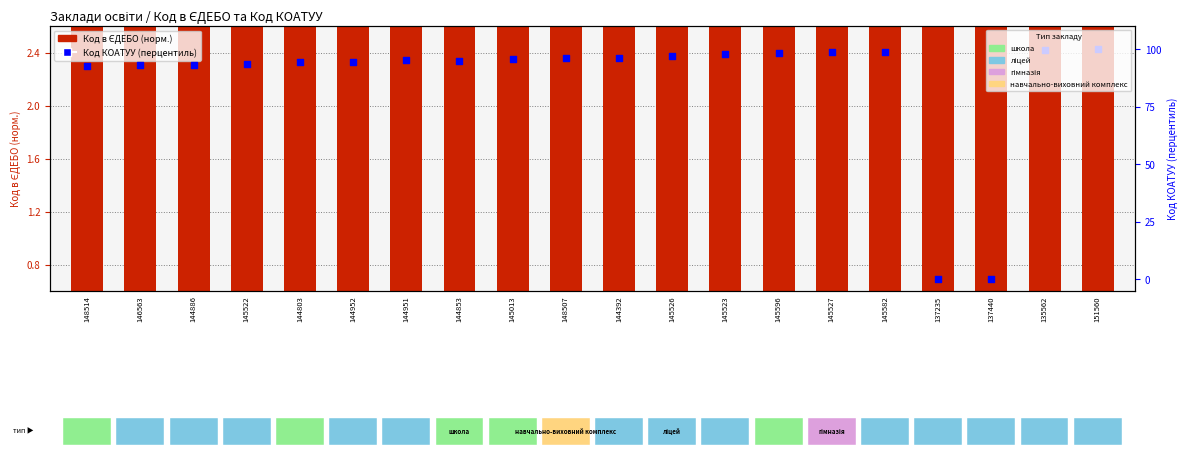

What is the total value across all series at 145527?

101.5